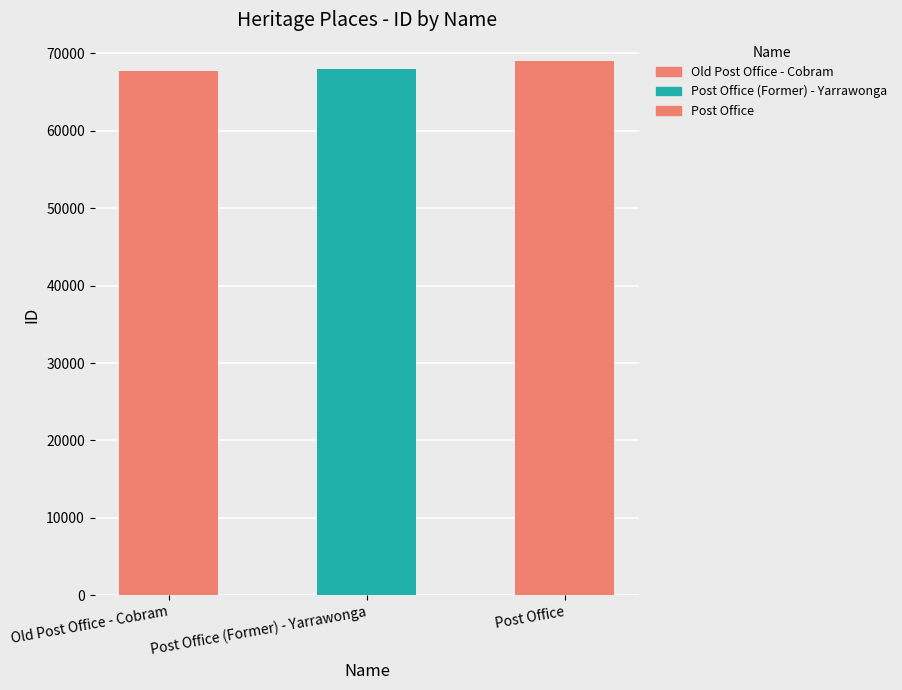

List the labels in order of value, largest first.

Post Office, Post Office (Former) - Yarrawonga, Old Post Office - Cobram